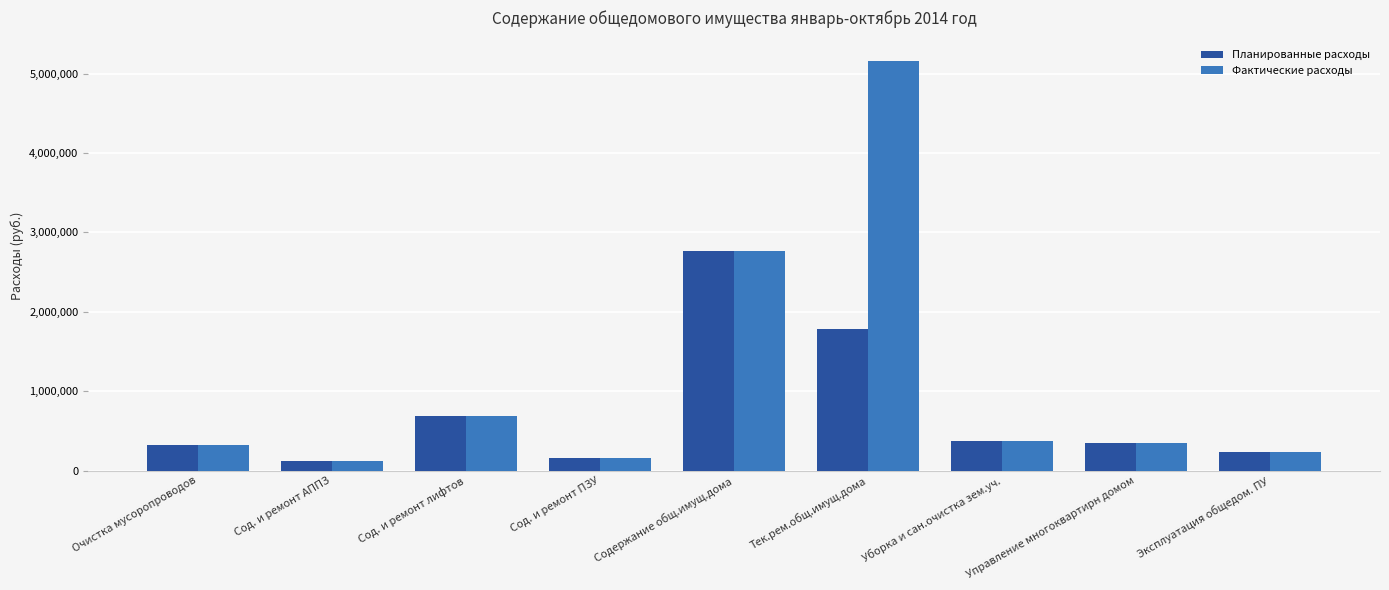

Rank the series by their maximum value, from lowest to highest.

Планированные расходы, Фактические расходы